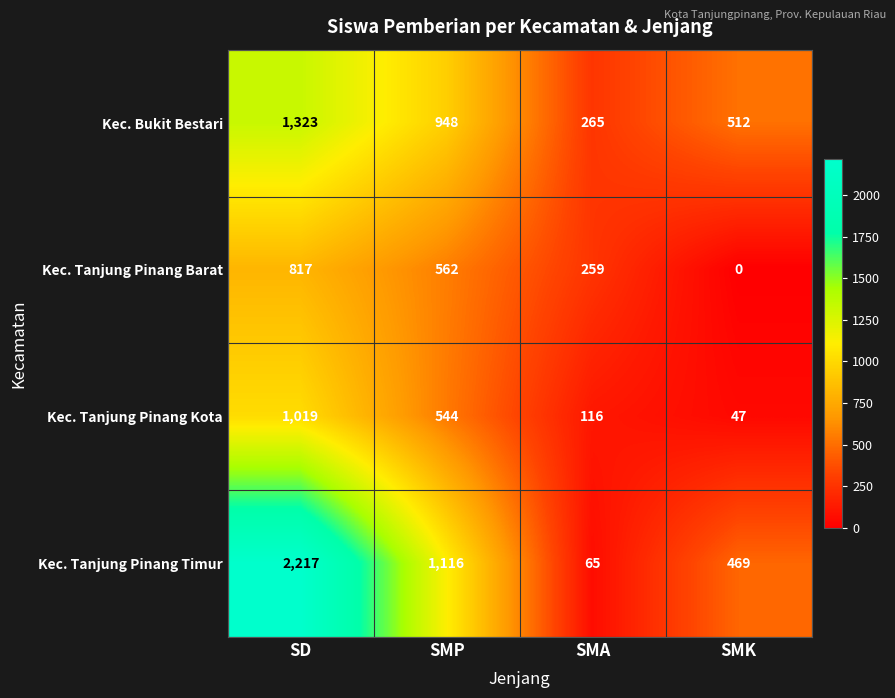

Is it true that Kec. Tanjung Pinang Kota equals 256 at SMP?

False